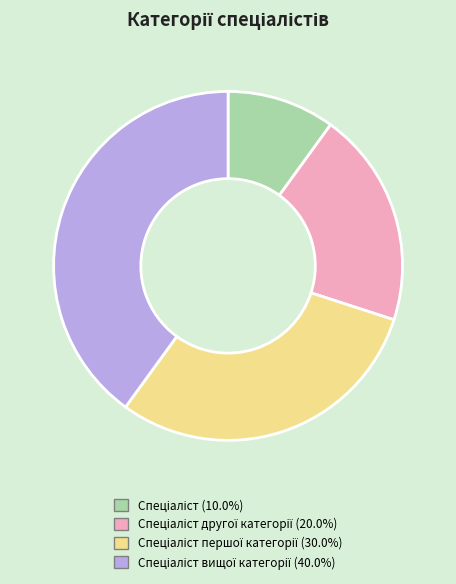

Is there a majority slice in this chart?

No